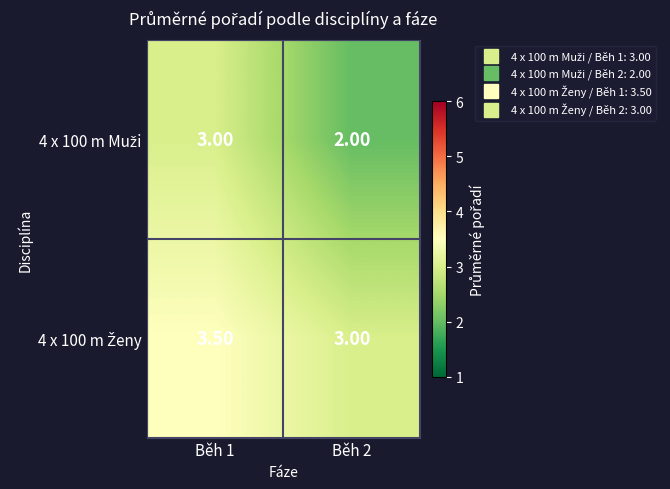

What is the difference between the highest and lowest values at Běh 2?

1.0